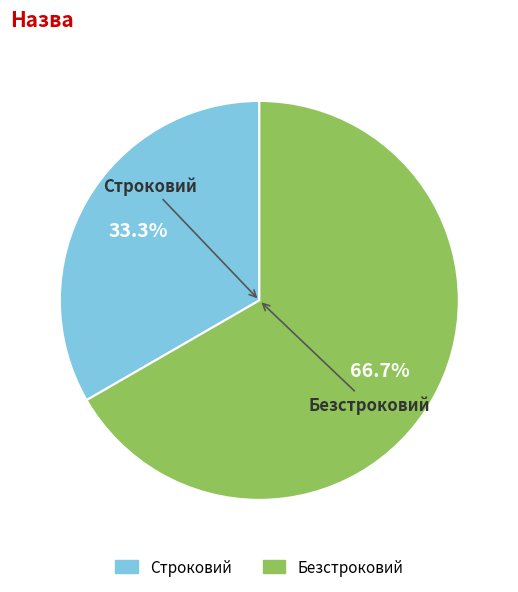

Which slice represents more than half of the pie?

Безстроковий